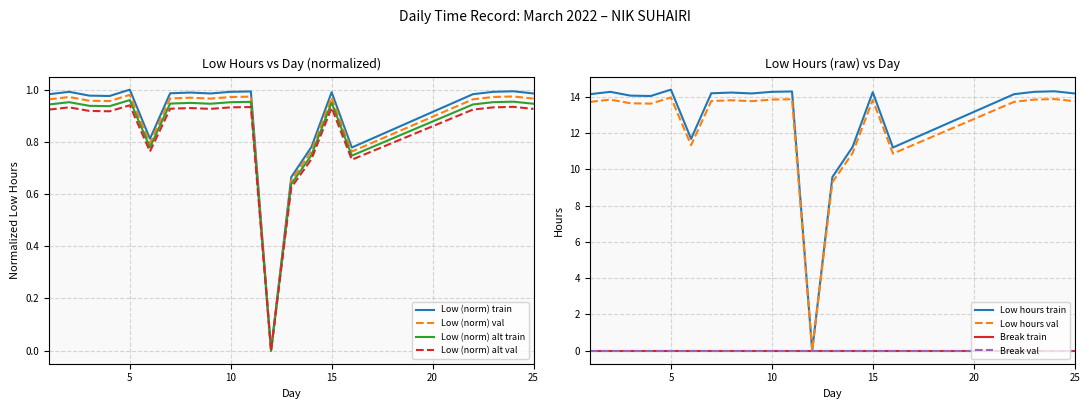

The value of Low (norm) train at 10 is 1.0. True or false?

True